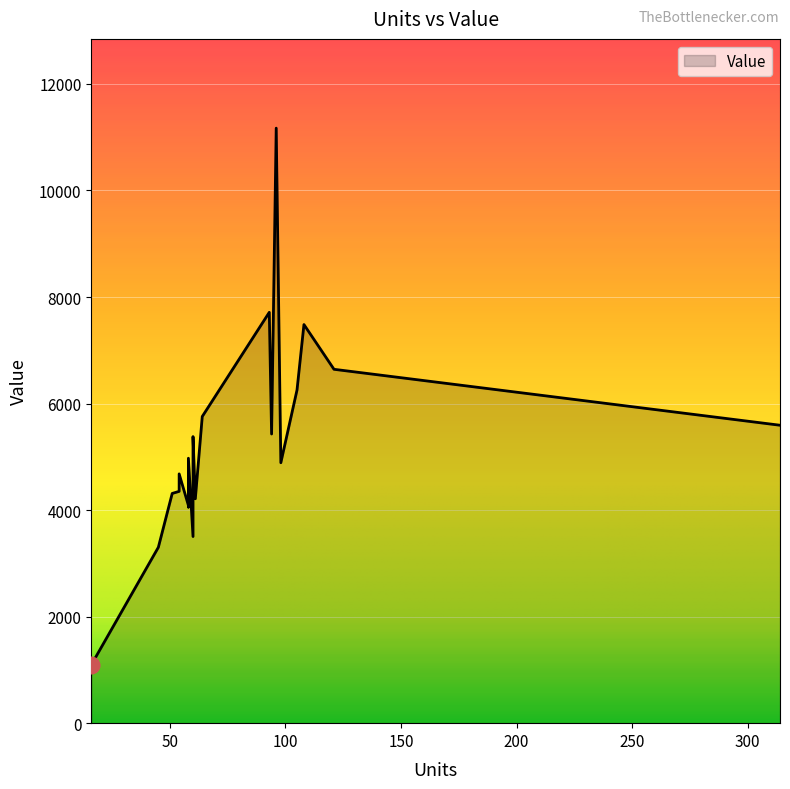

True or false: the data shows 4087.5 at 58.

True